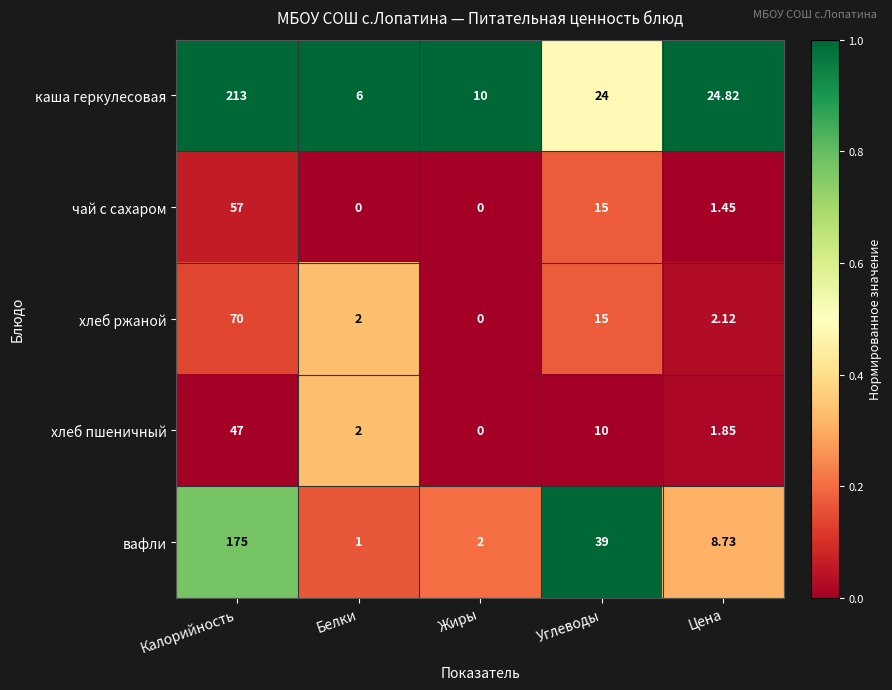

Which category has the highest value across all series?

Калорийность